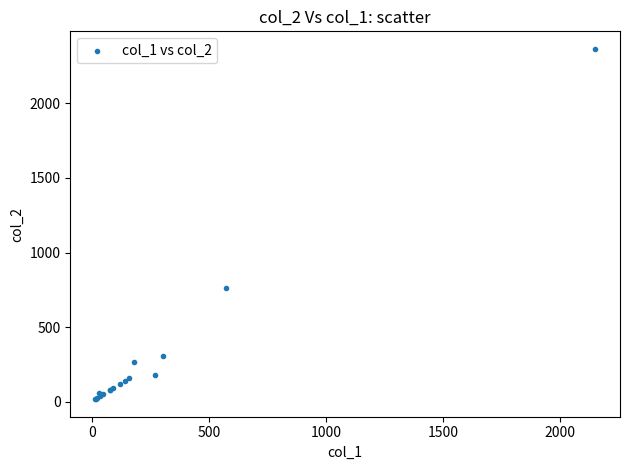

What Y value in the scatter plot is closest to 1191?

760.0